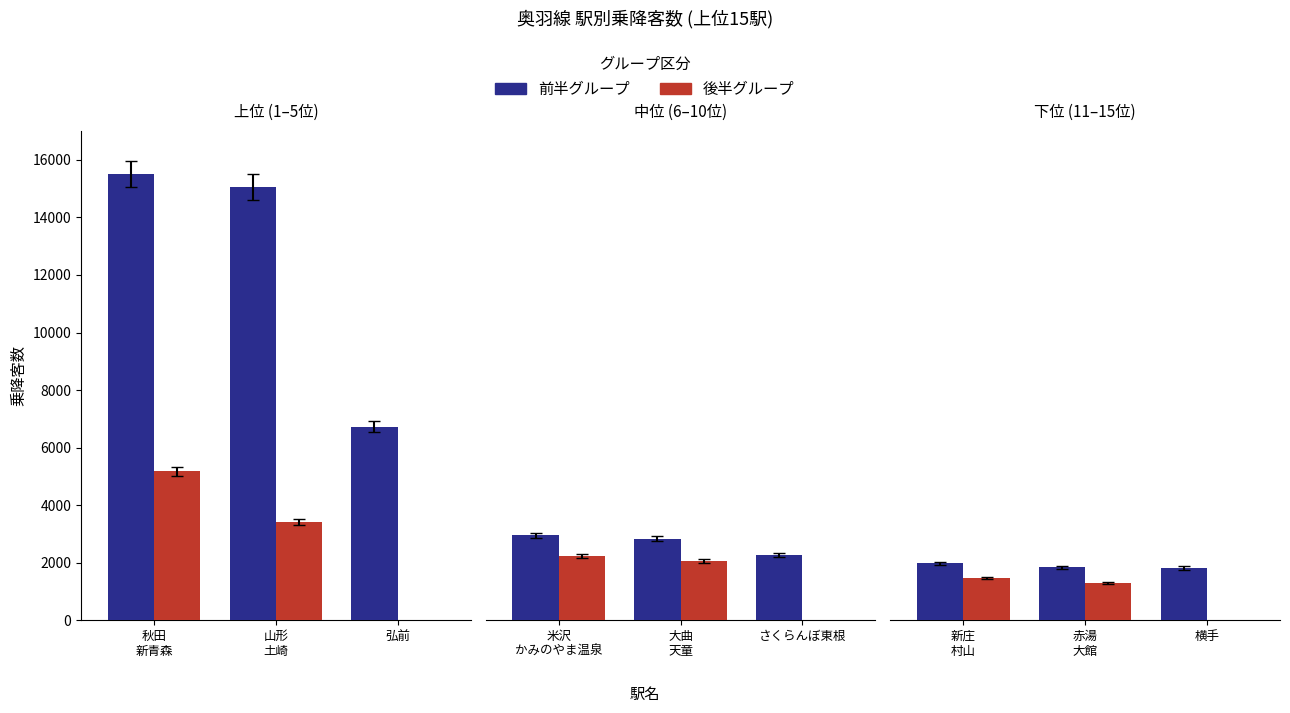

Reading left to right, list all the values displayed in this chart.

乗降客数: 秋田=15506	山形=15070	弘前=6728	新青森=5172	土崎=3424	米沢=2952	大曲=2840	さくらんぼ東根=2272	かみのやま温泉=2242	天童=2068	新庄=1982	赤湯=1836	横手=1816	村山=1466	大館=1298
順位: 秋田=1	山形=2	弘前=3	新青森=4	土崎=5	米沢=6	大曲=7	さくらんぼ東根=8	かみのやま温泉=9	天童=10	新庄=11	赤湯=12	横手=13	村山=14	大館=15